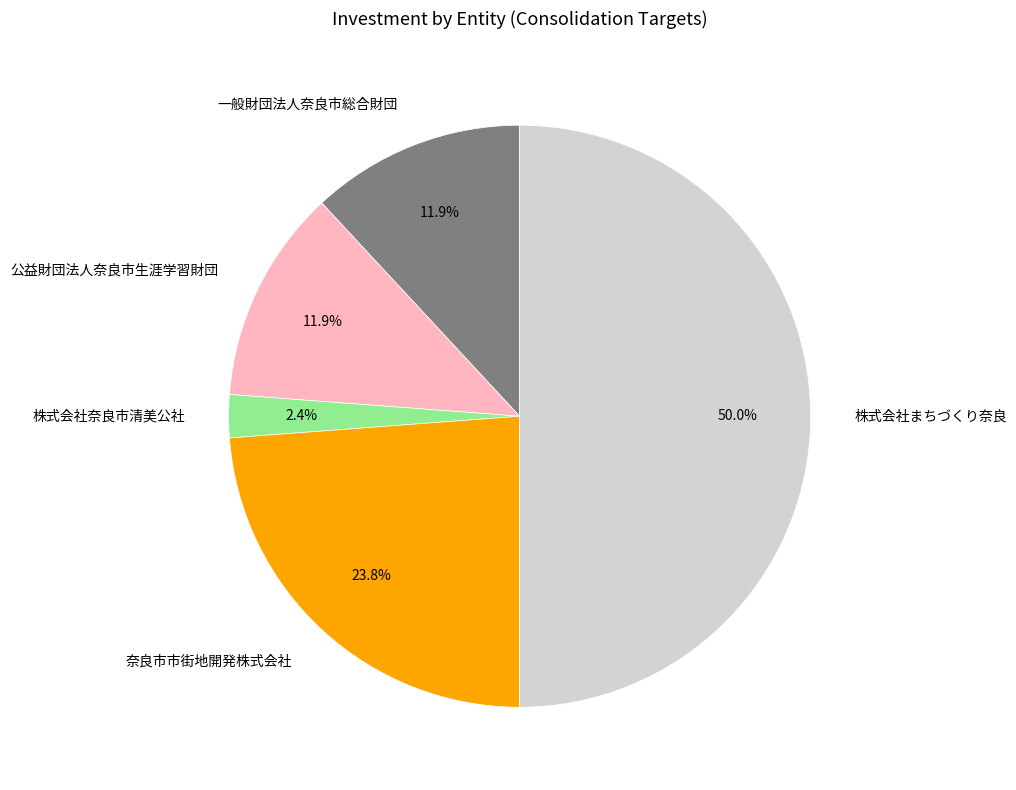

Does 一般財団法人奈良市総合財団 represent more than half of the total?

No